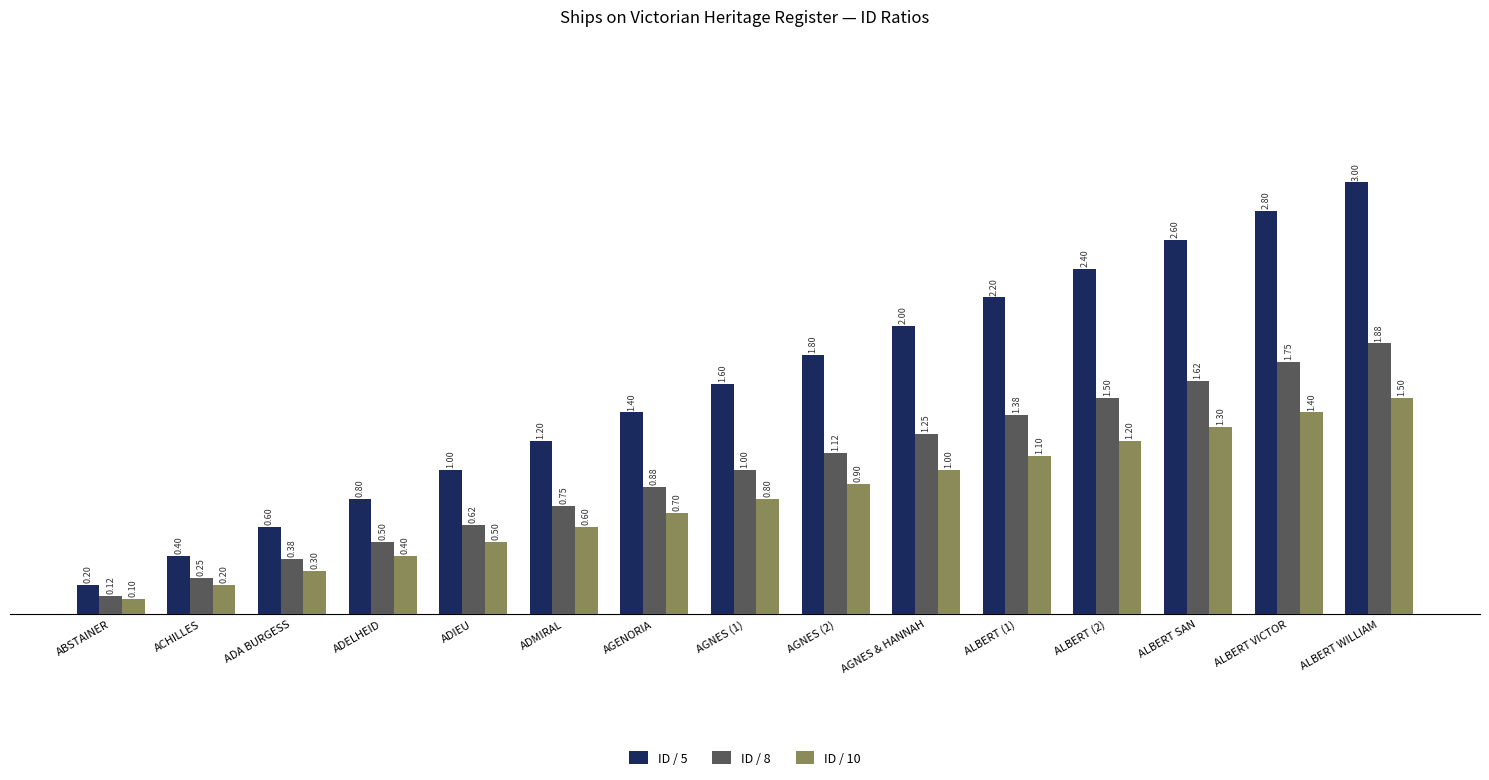

Between ADA BURGESS and AGNES (1), which series saw the biggest shift?

ID / 5